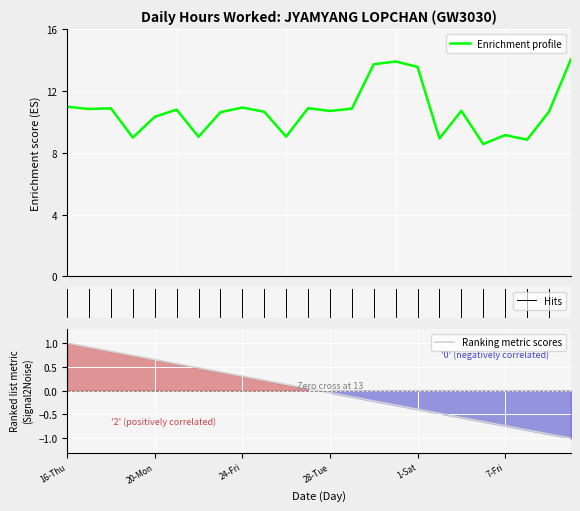

The chart shows a value of 11.0 at 16-Thu. True or false?

True